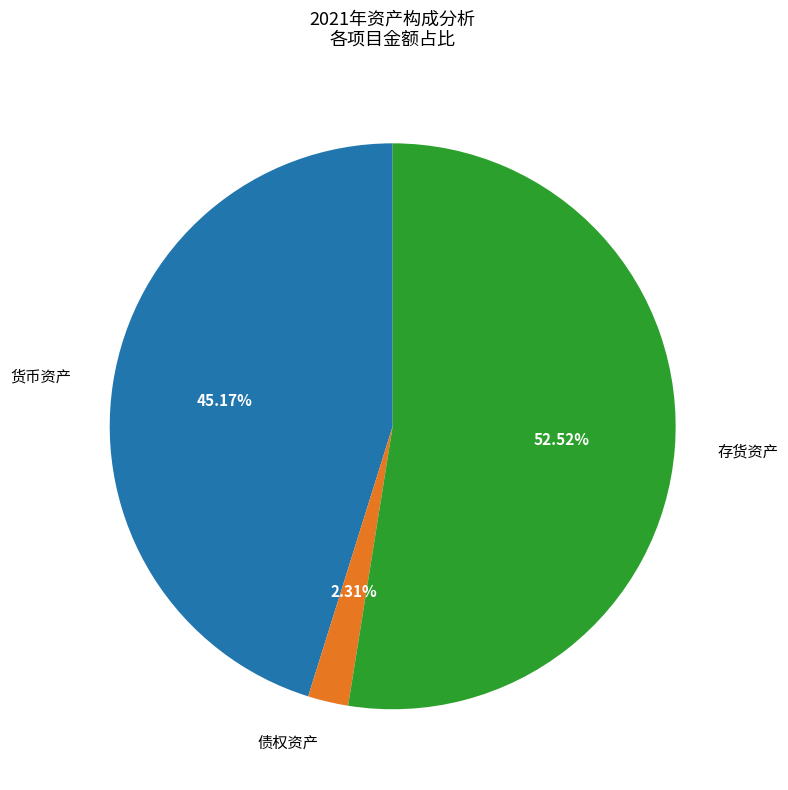

What is the ratio of the value at 货币资产 to the value at 债权资产?

19.6